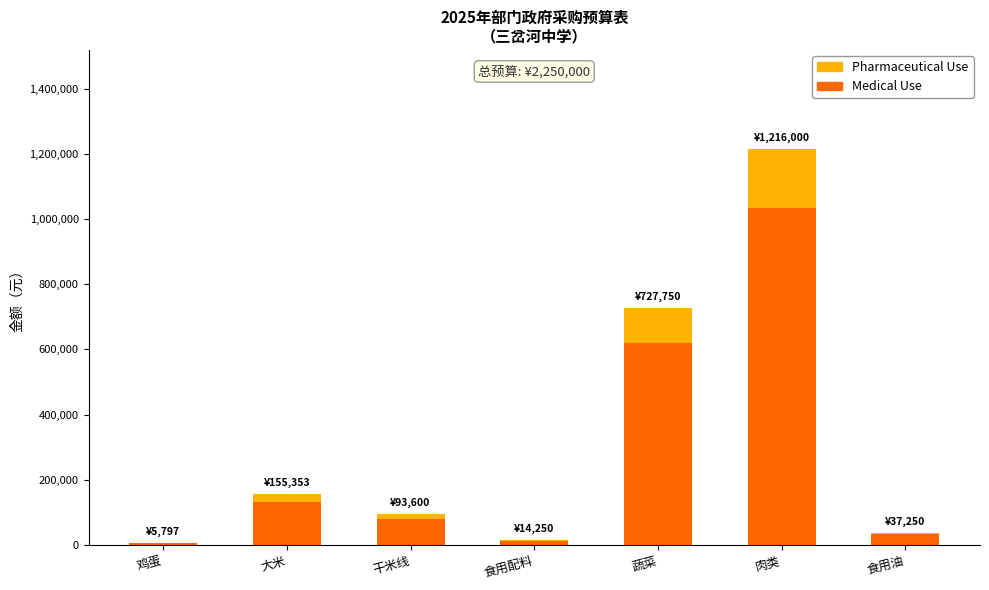

At which category is the sum across all series the highest?

肉类